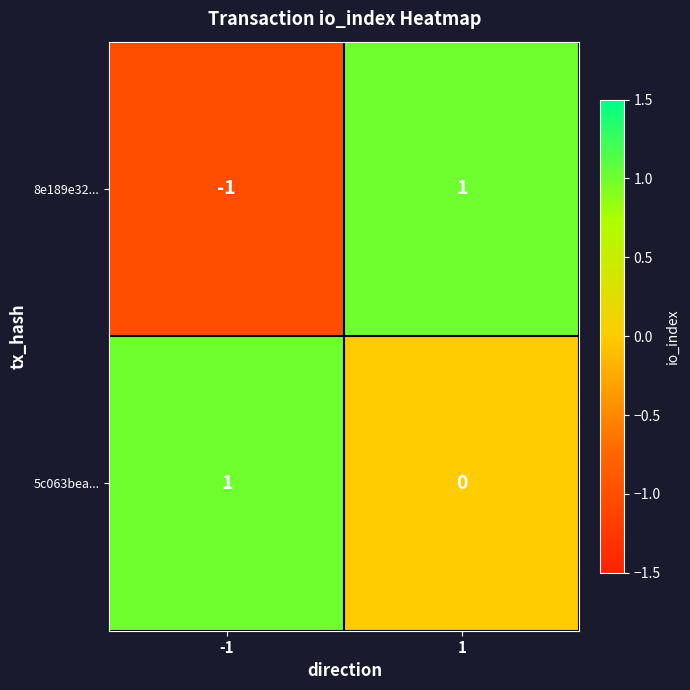

At how many categories does at least one series exceed 0?

2